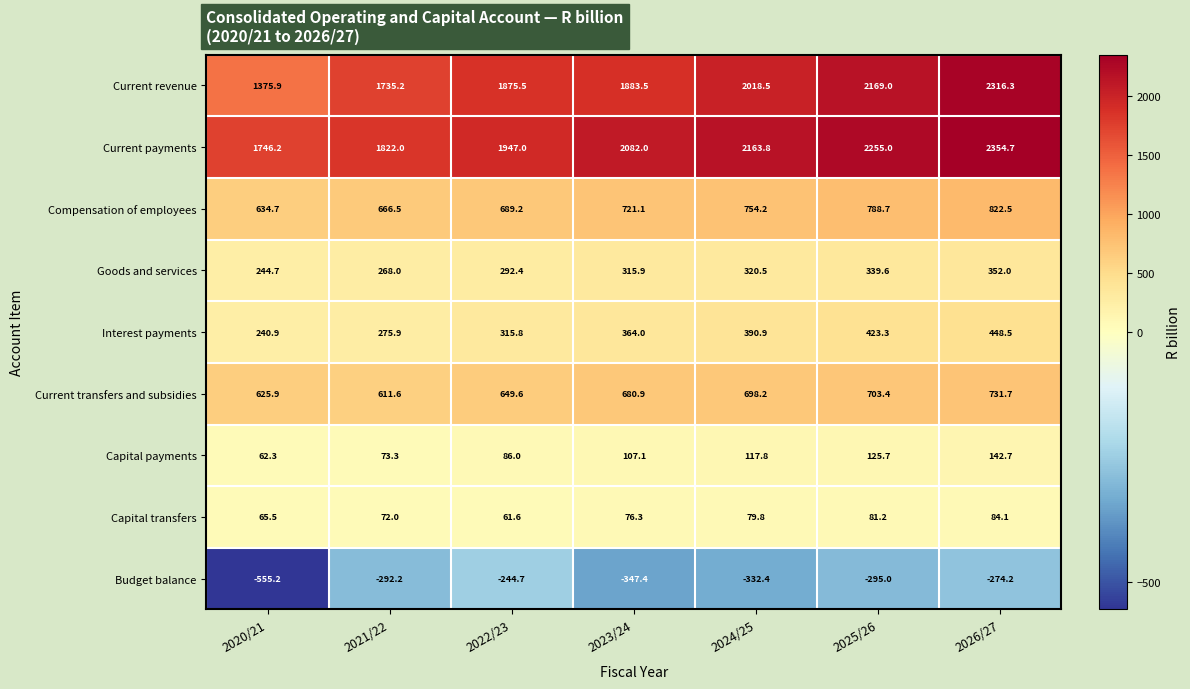

Where is Goods and services nearest to the value 298?

2022/23